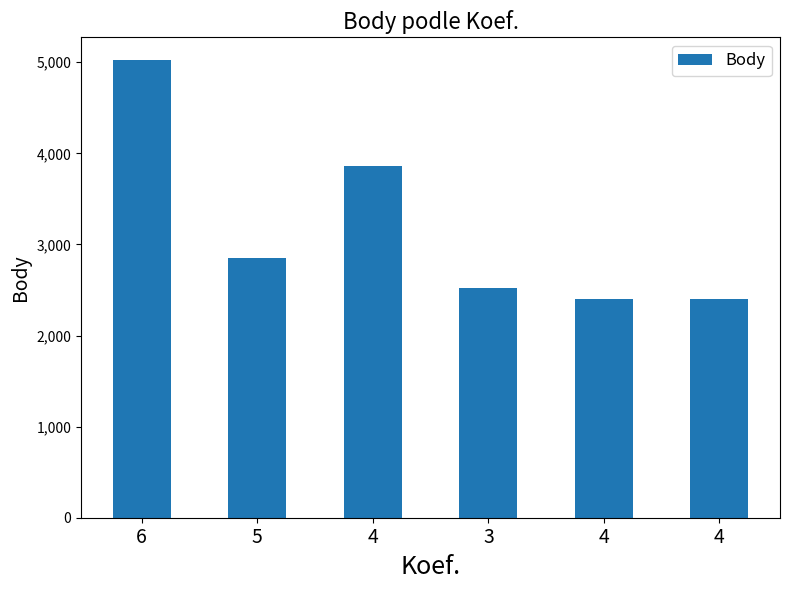

What is the difference between the values at 4 and 3?

118